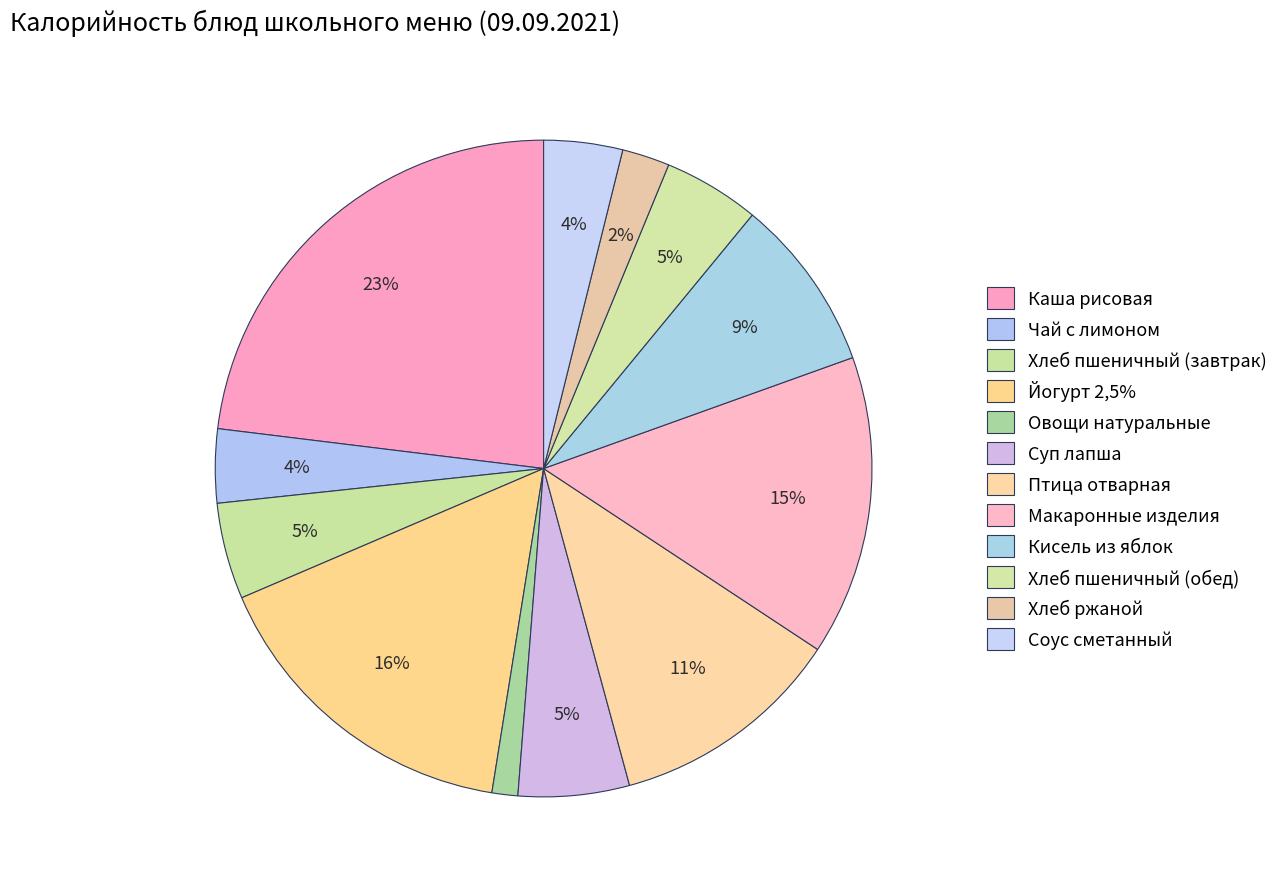

Rank the categories by value from highest to lowest.

Каша рисовая, Йогурт 2,5%, Макаронные изделия, Птица отварная, Кисель из яблок, Суп лапша, Хлеб пшеничный (завтрак), Хлеб пшеничный (обед), Соус сметанный, Чай с лимоном, Хлеб ржаной, Овощи натуральные